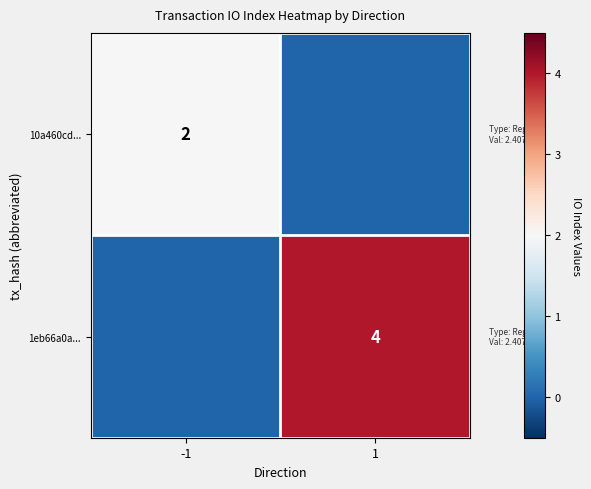

The 10a460cd... series shows 2 at -1. True or false?

True